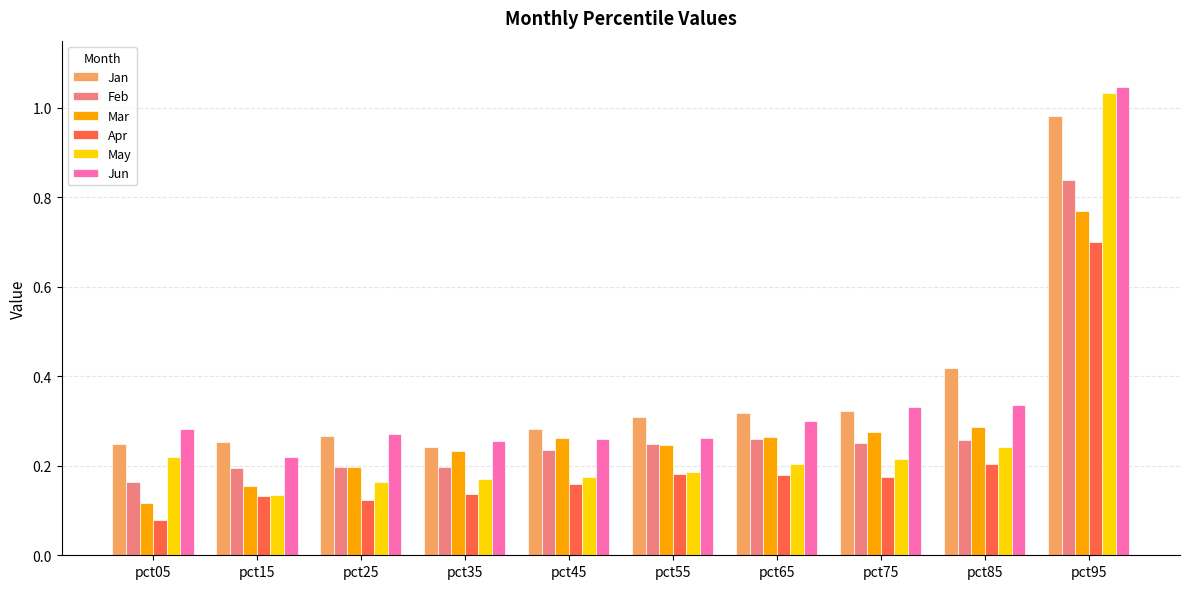

How many bars are there in total?

60